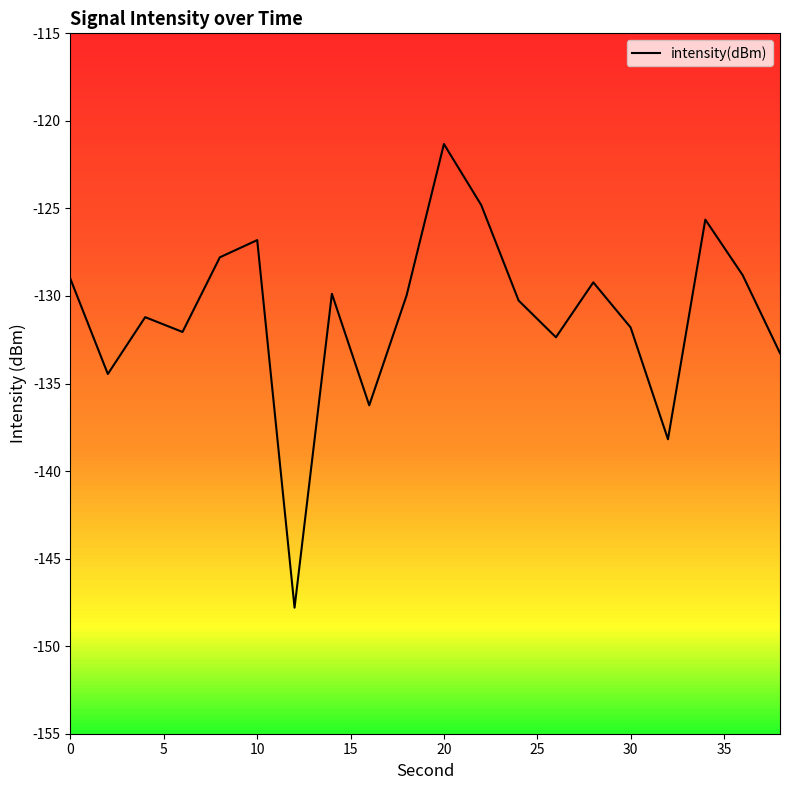

What is the smallest value displayed?

-147.8